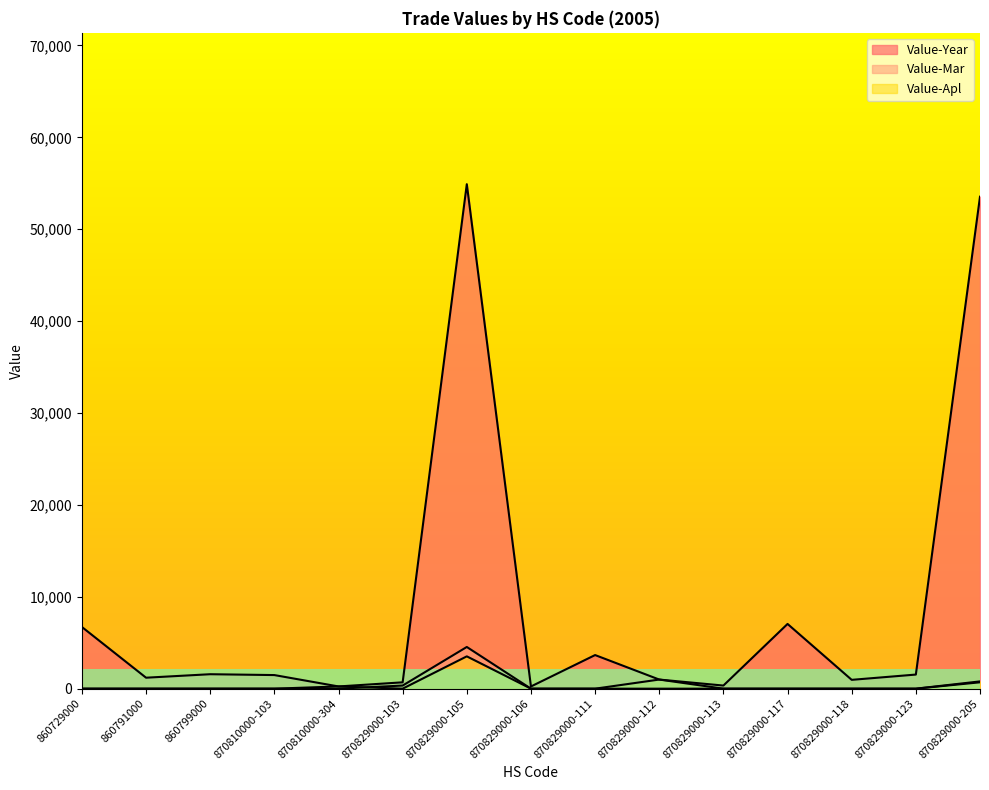

True or false: Value-Year has more than 2 interior local peaks.

True